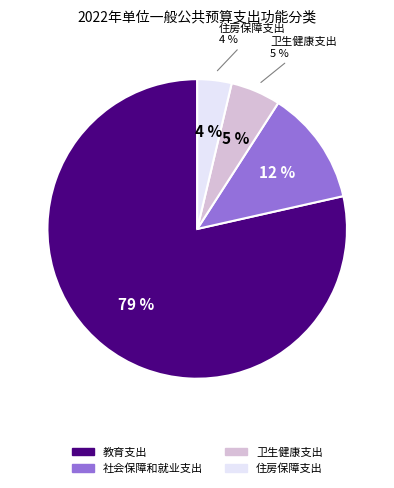

What is the ratio of the value at 社会保障和就业支出 to the value at 教育支出?

0.2